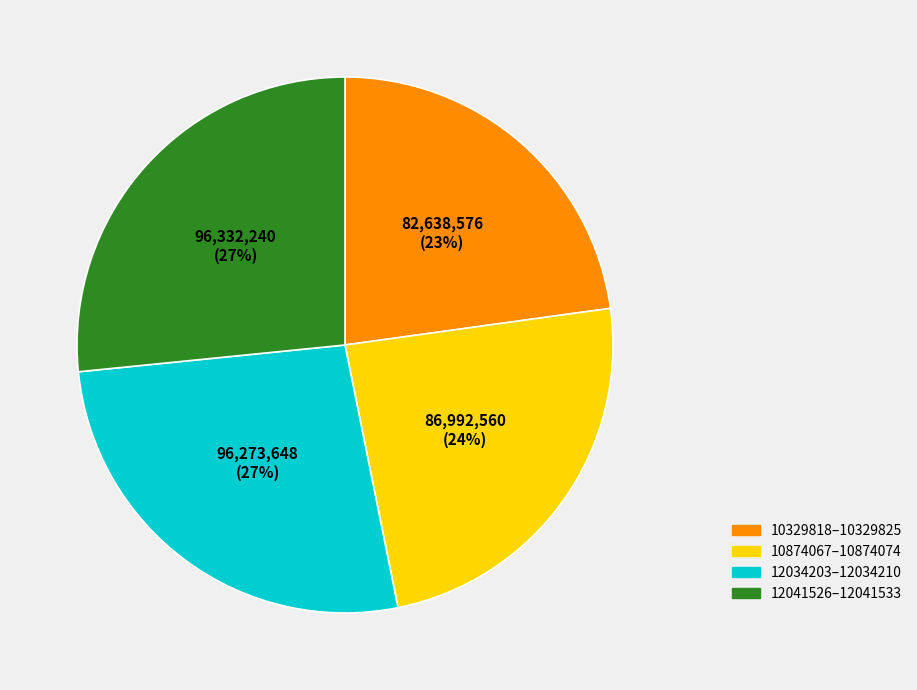

How many segments does this pie chart have?

4